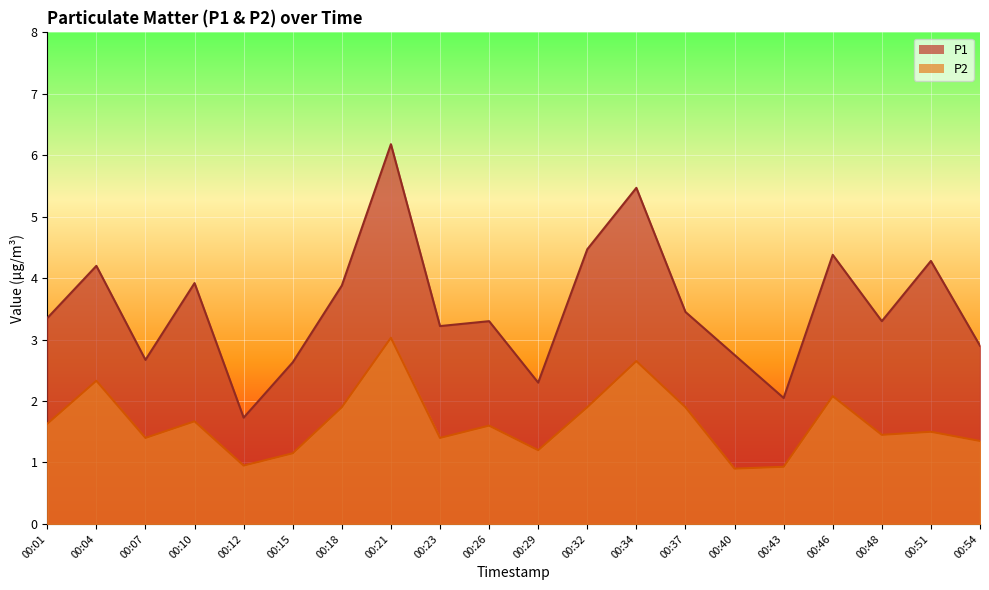

What is the sum of the P1 values at 00:15 and 00:29?

4.9